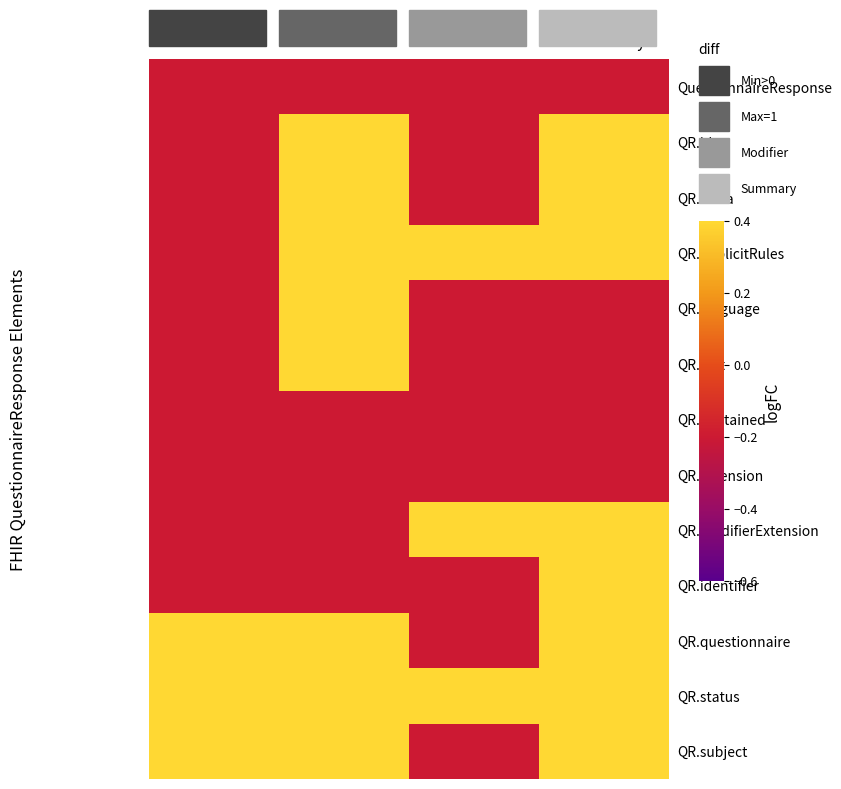

At how many categories does at least one series exceed 0?

4